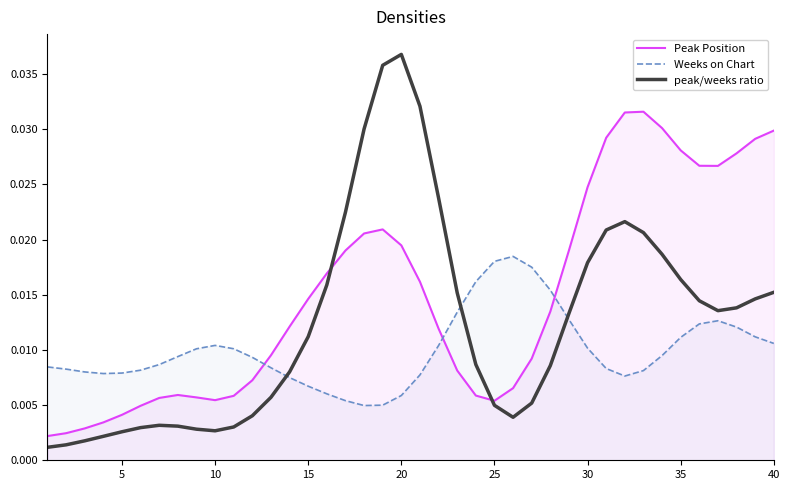

At 35, list the series in order from largest to smallest.

Peak Position, peak/weeks ratio, Weeks on Chart